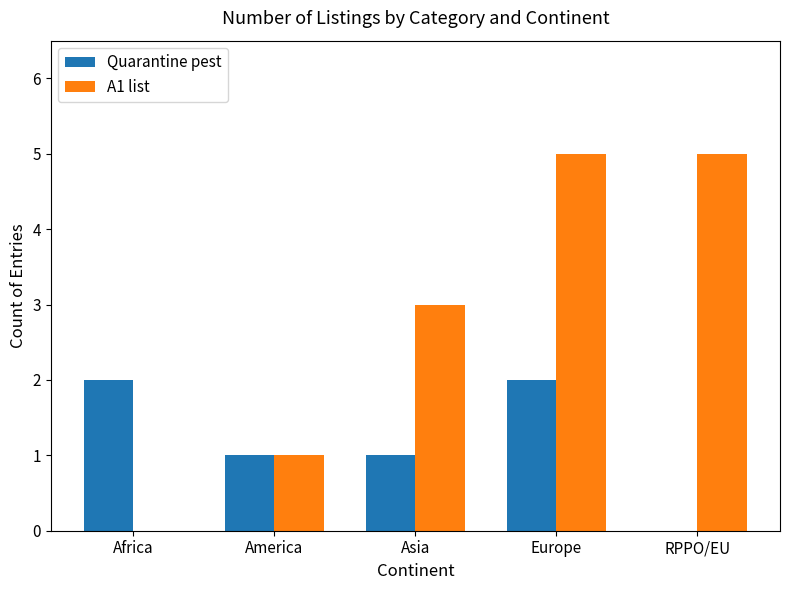

Are the bars grouped side by side (vs. stacked)?

Yes